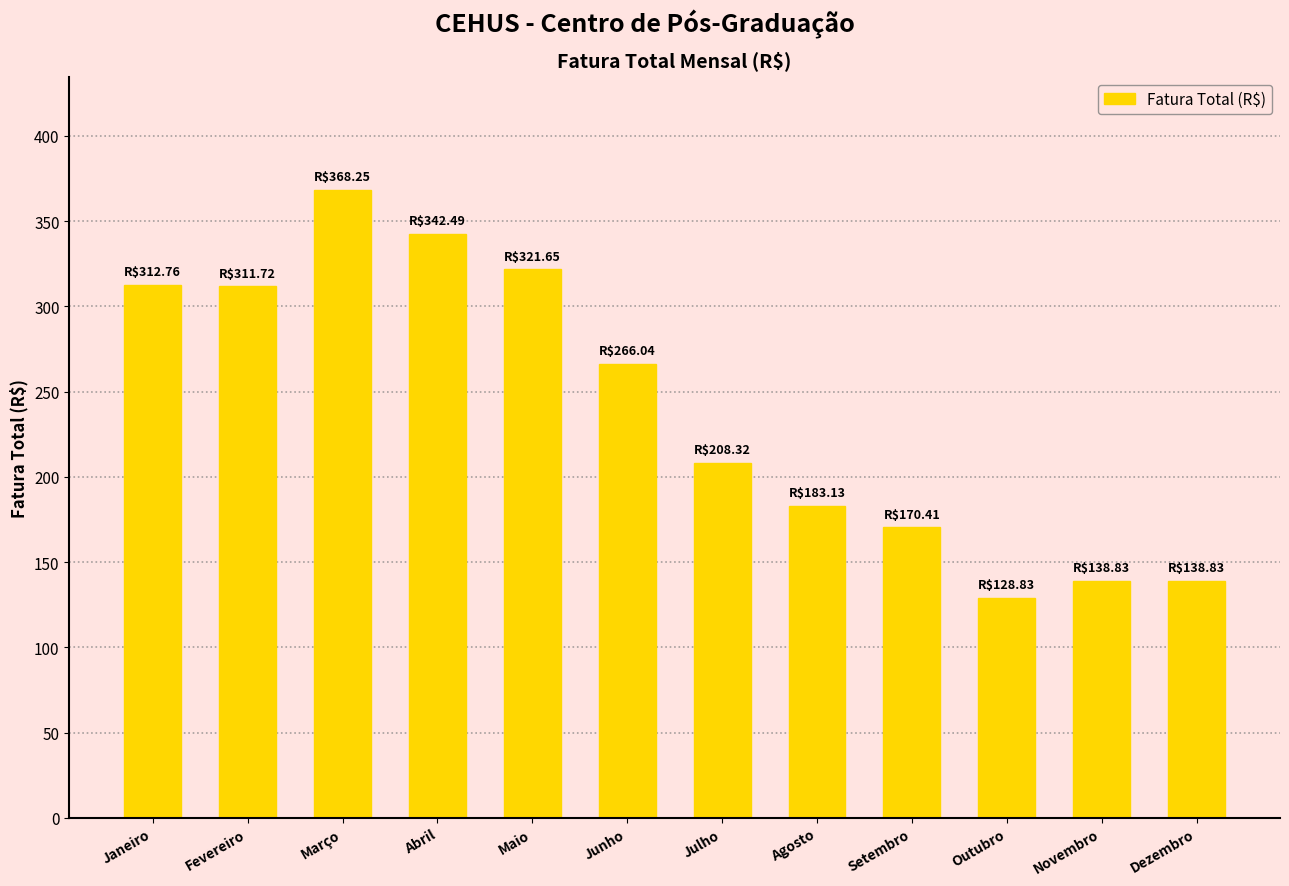

Which label corresponds to the smallest value in the chart?

Outubro